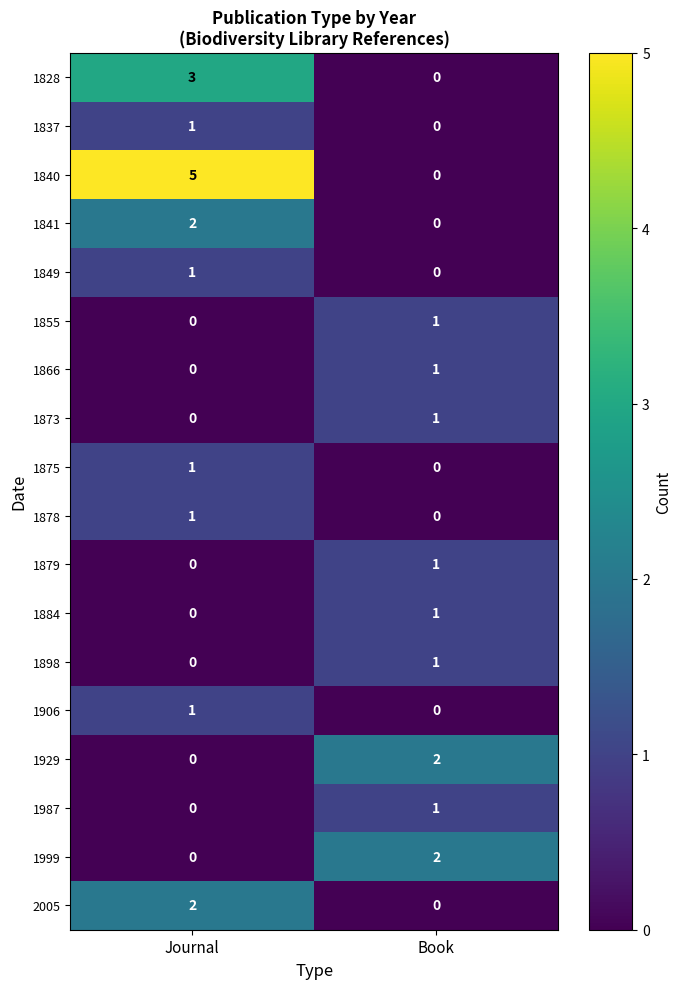

The value of 1999 at Book is 1. True or false?

False